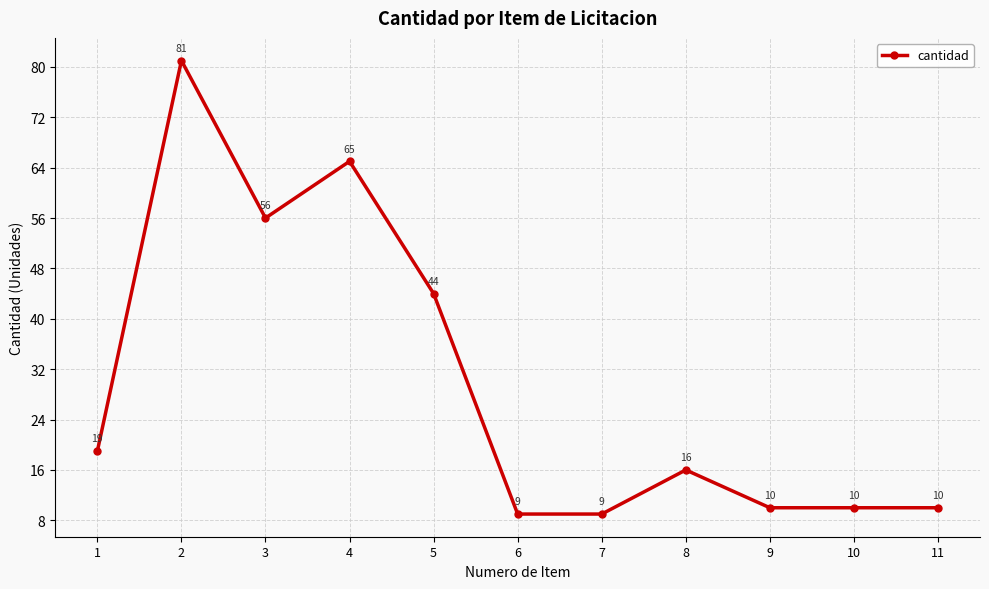

At which category does the data reach its first local peak?

2